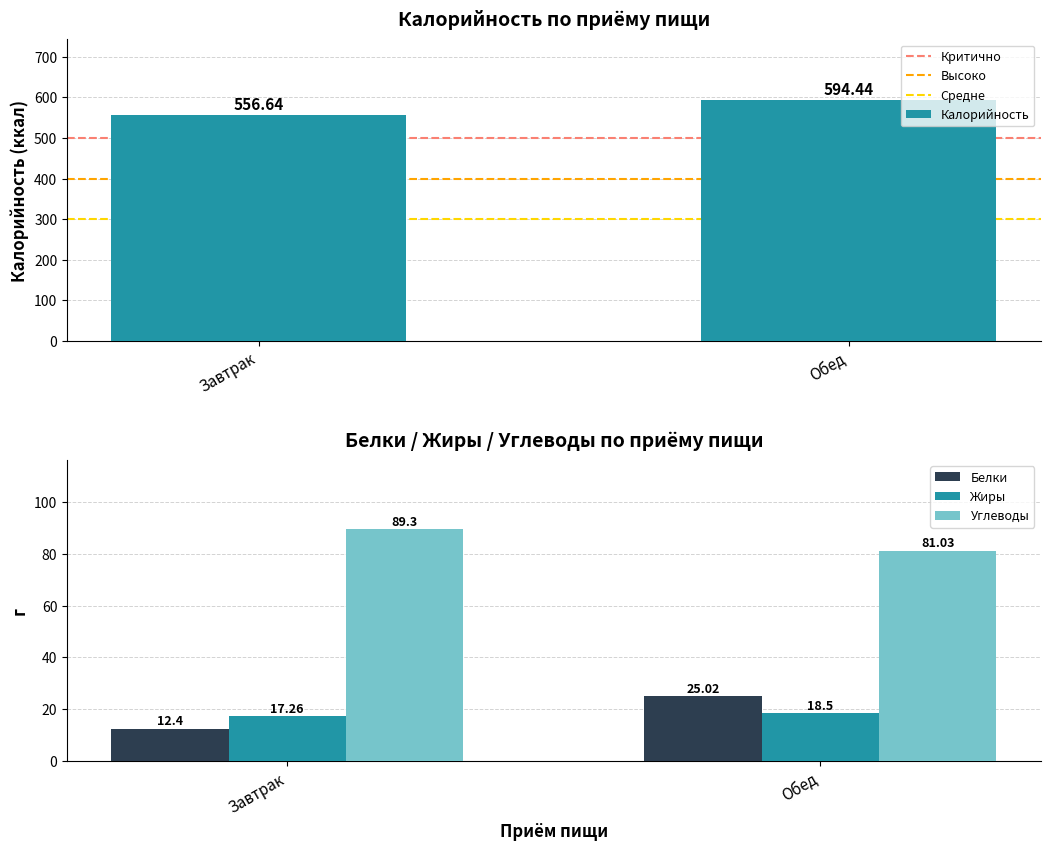

At which label is Калорийность closest to 575?

Завтрак